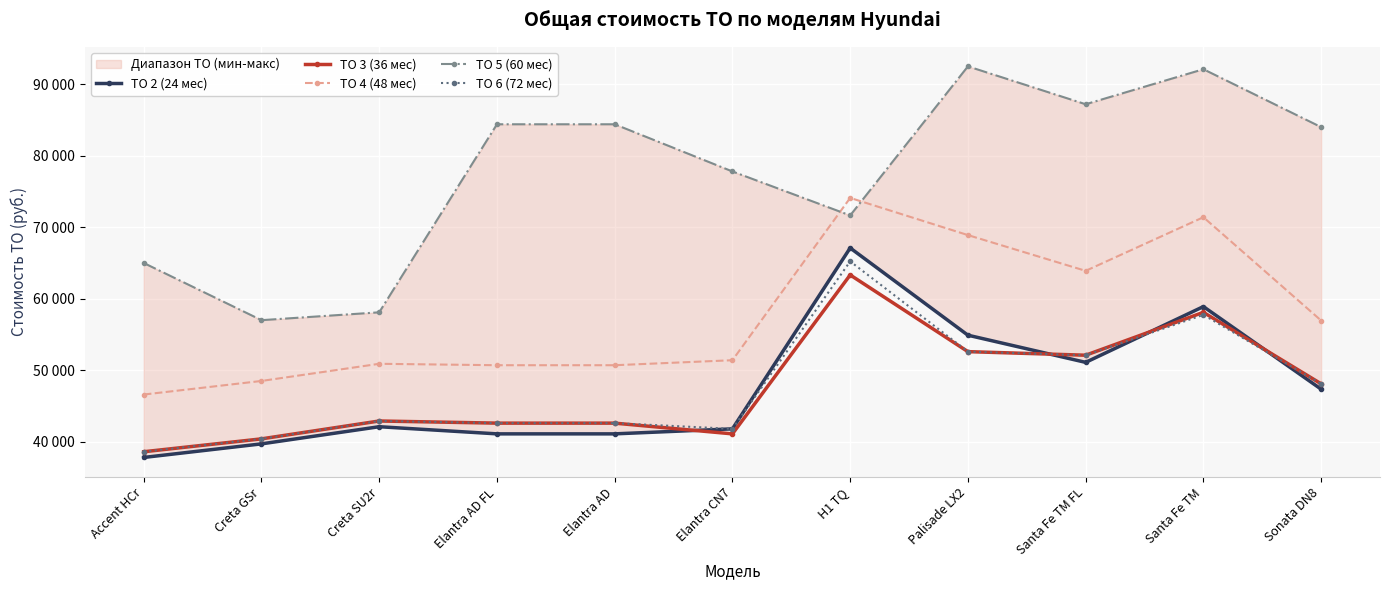

What is the approximate value of ТО 3 (36 мес) at Santa Fe TM FL, to the nearest 50?

52100